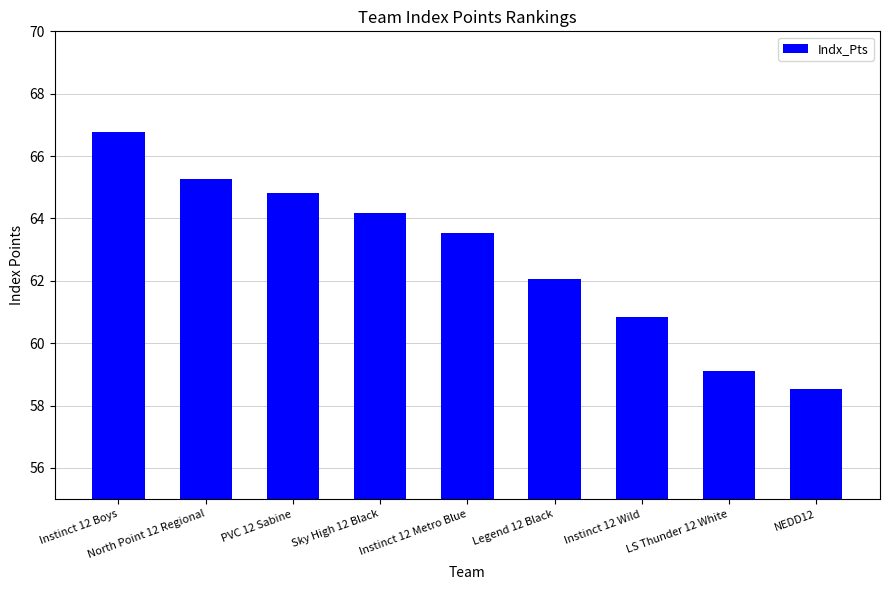

What is the approximate value at NEDD12?

58.5